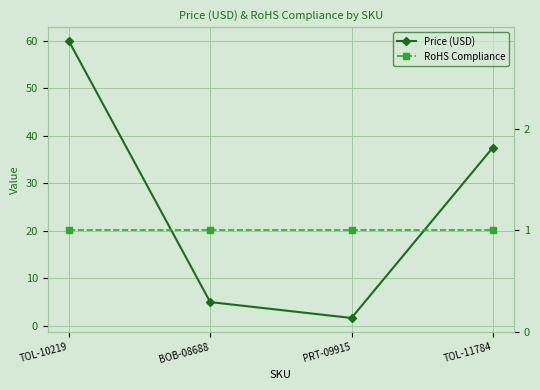

What is the difference between the second highest and minimum values in the Price (USD) series?

35.9